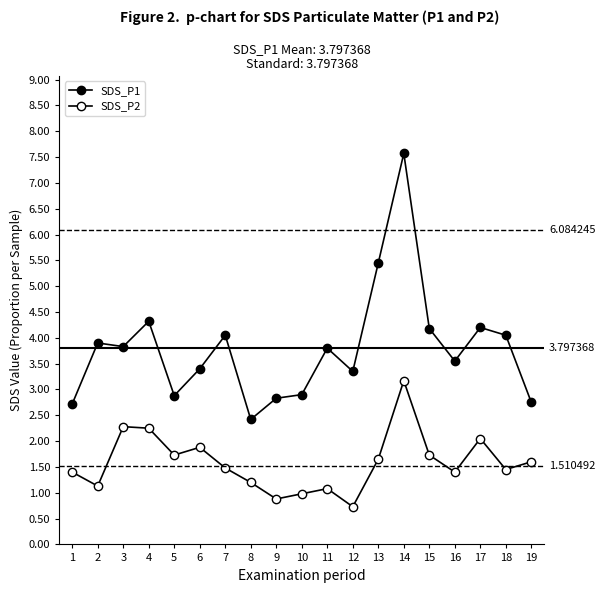

How many values in the SDS_P1 series are below 3?

6